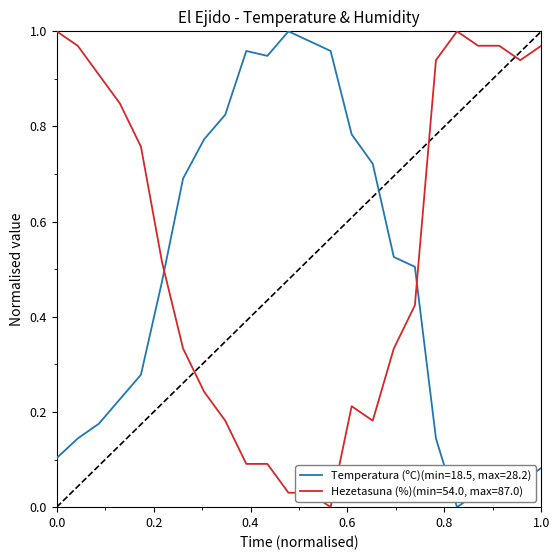

Which series ends up on top after the final intersection of Hezetasuna (%)(min=54.0, max=87.0) and Temperatura (ºC)(min=18.5, max=28.2)?

Hezetasuna (%)(min=54.0, max=87.0)